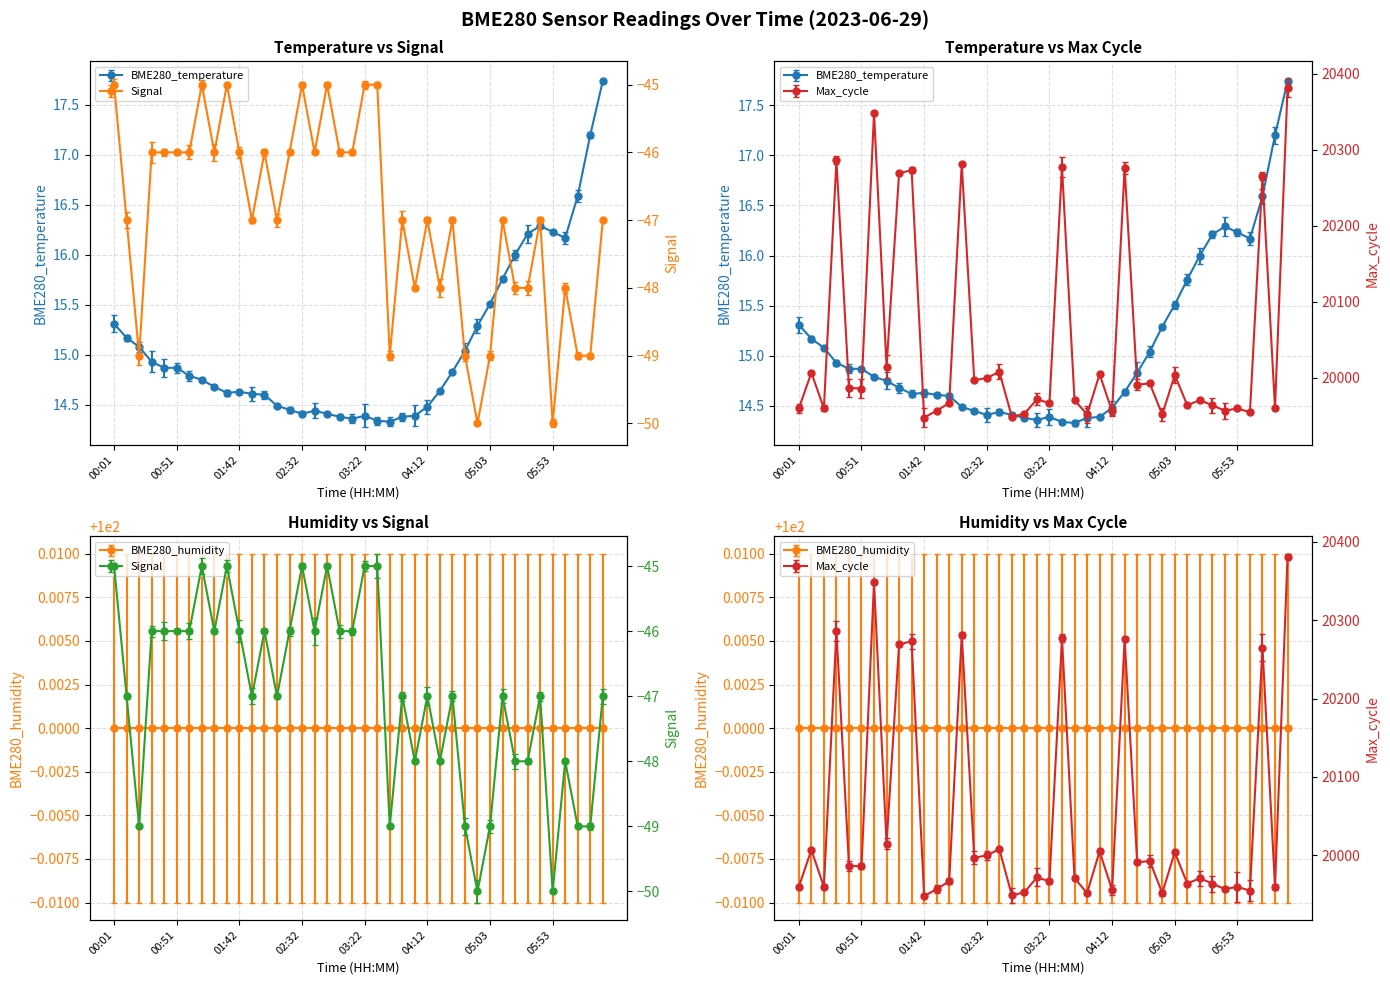

Which label corresponds to the largest value in the chart?

06:33